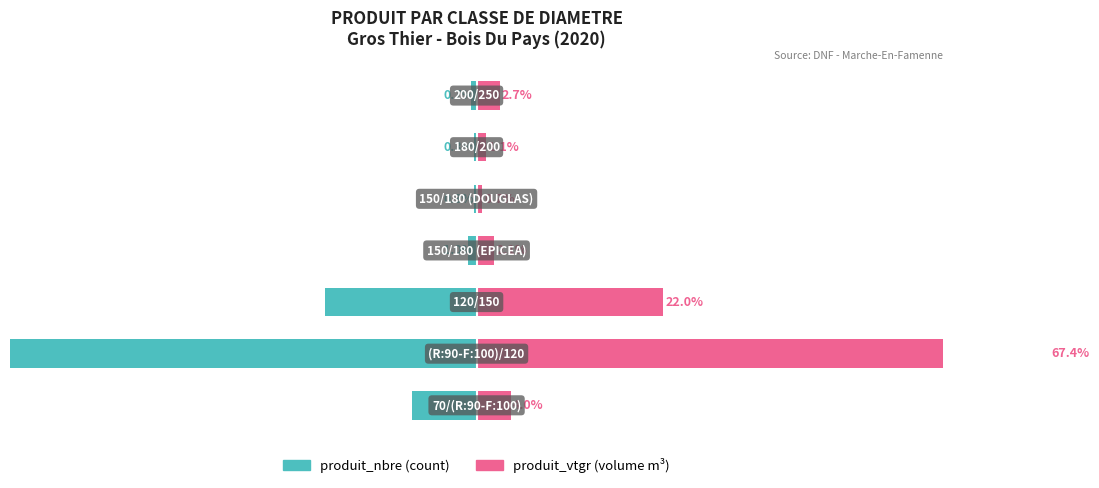

The value of produit_vtgr at 5 is 0.8. True or false?

False